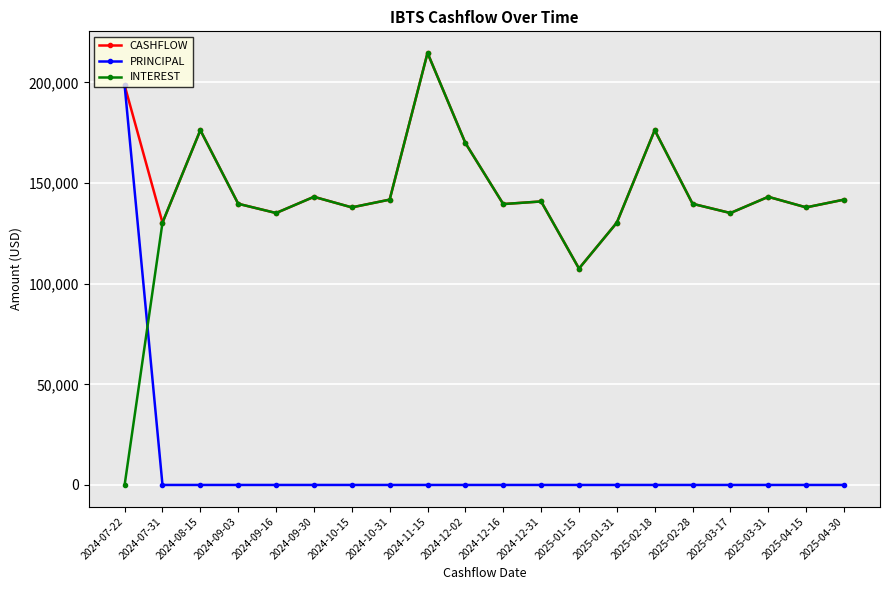

How many times do INTEREST and PRINCIPAL cross each other?

1